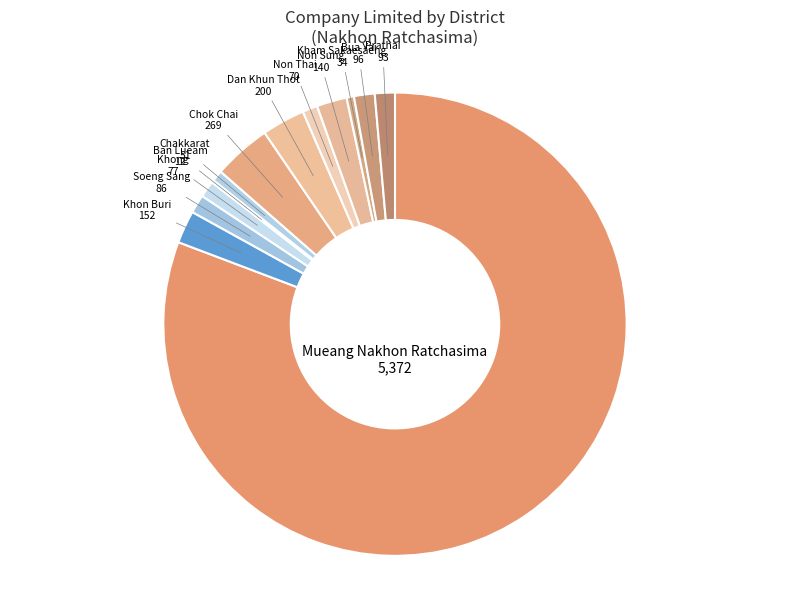

Which slice is the largest?

Mueang Nakhon Ratchasima